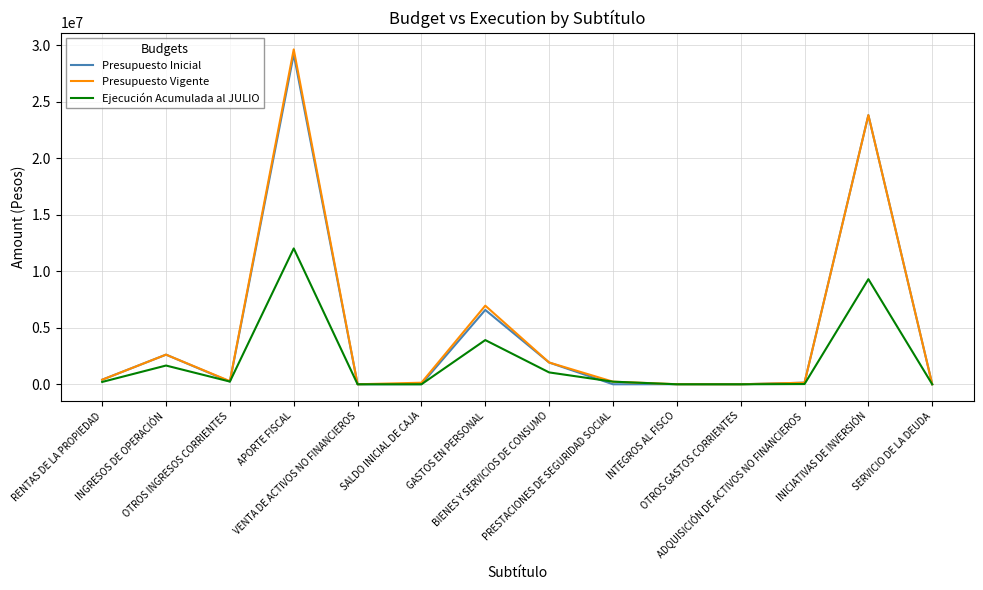

Where does the Ejecución Acumulada al JULIO series first go above 231042?

INGRESOS DE OPERACIÓN